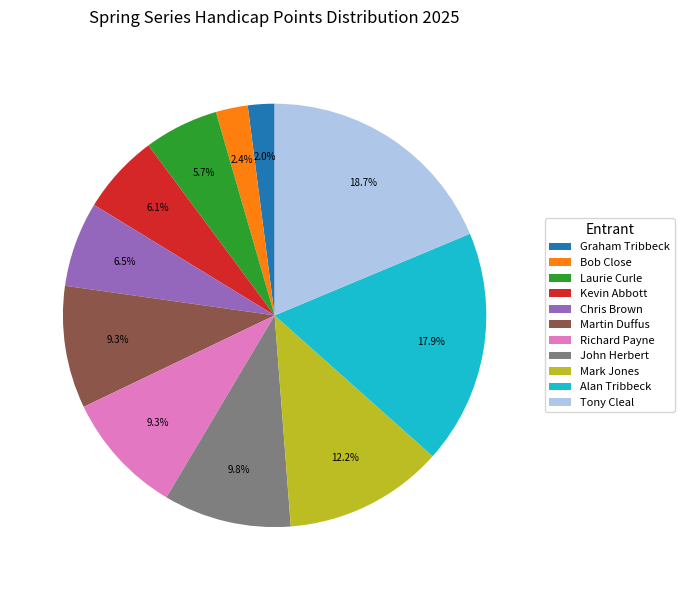

Which slice is the largest?

Tony Cleal